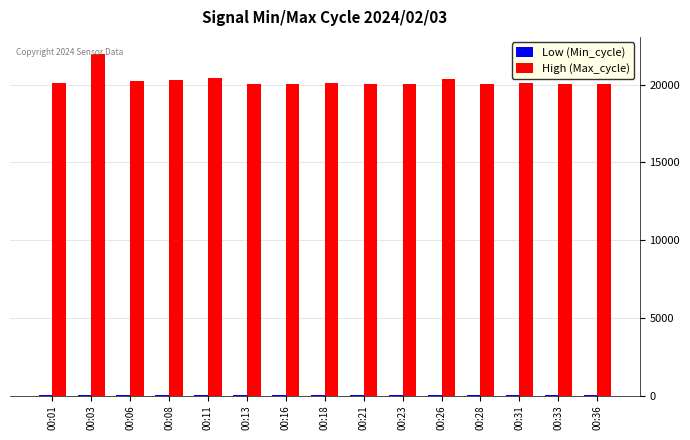

Are the bars horizontal?

No